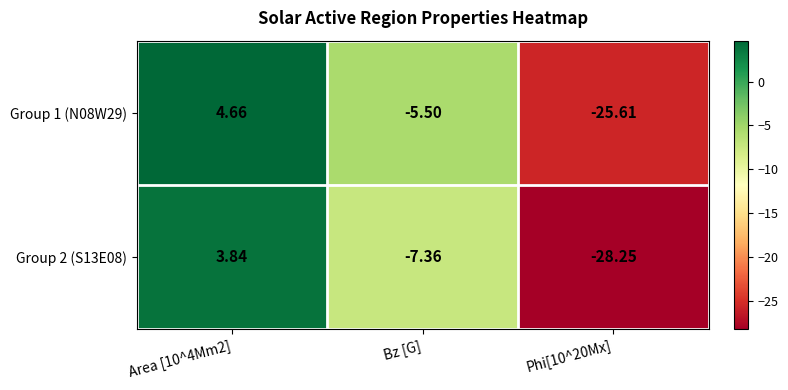

At which label is Group 1 (N08W29) closest to -10?

Bz [G]